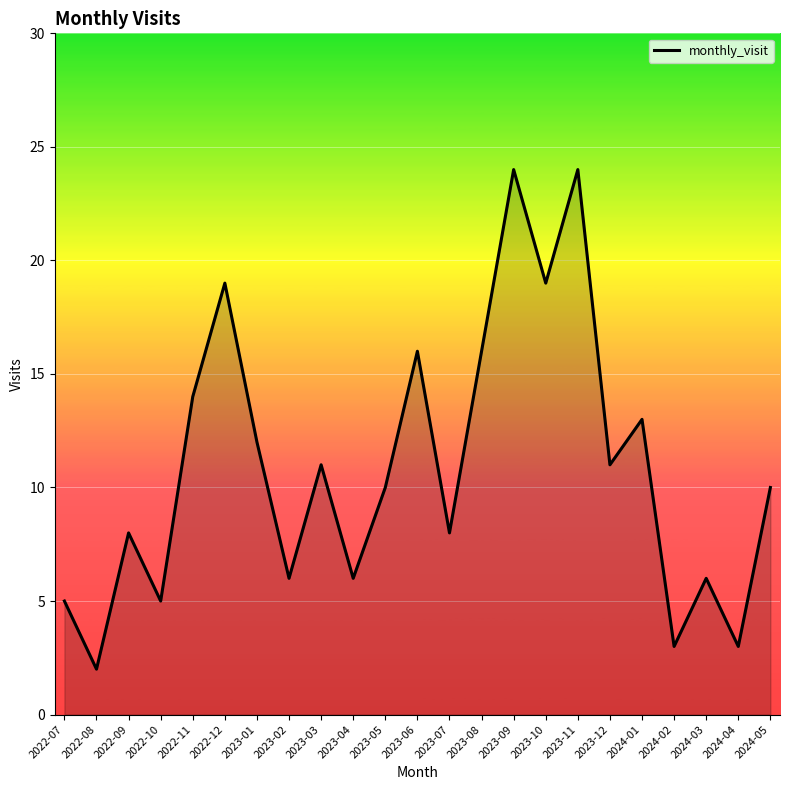

The value at 2022-08 is 2. True or false?

True